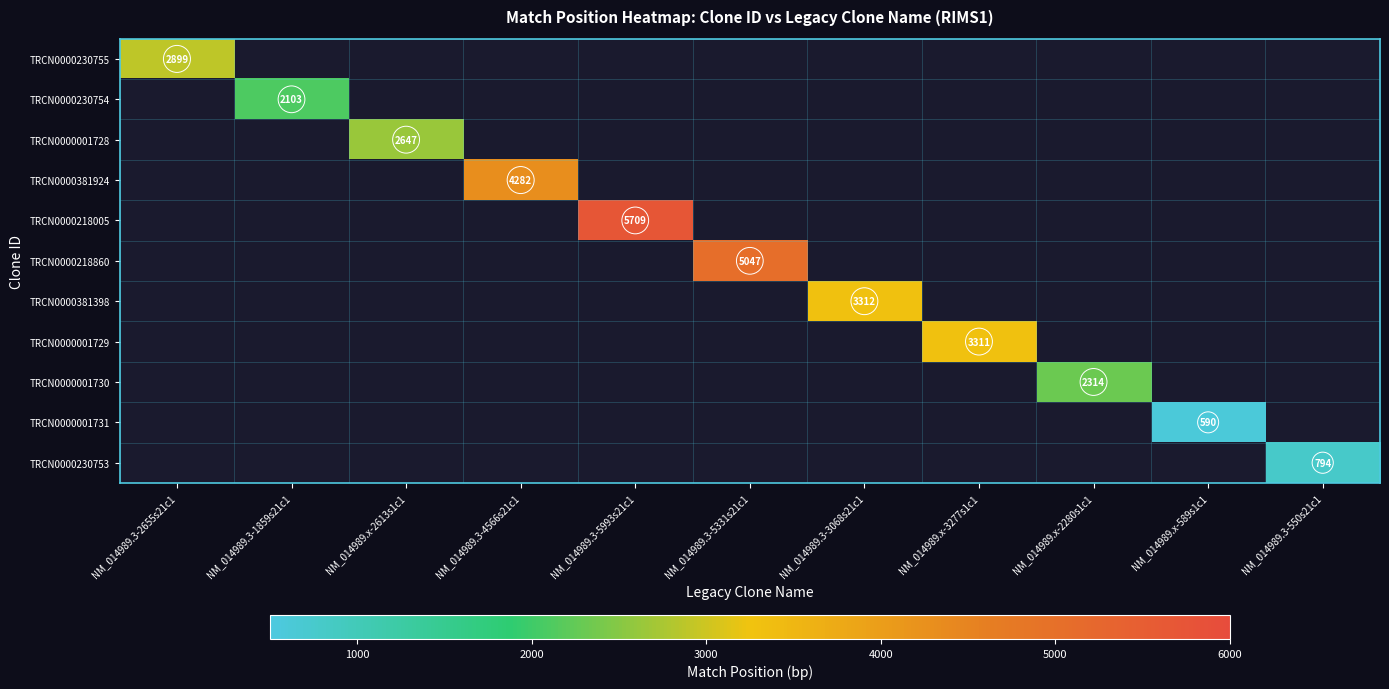

At how many categories does at least one series exceed 3280?

5